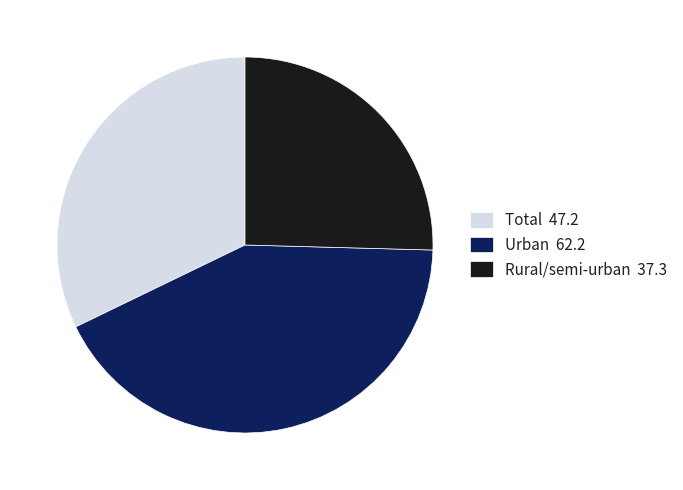

Is it true that Urban is 42% of the pie?

True